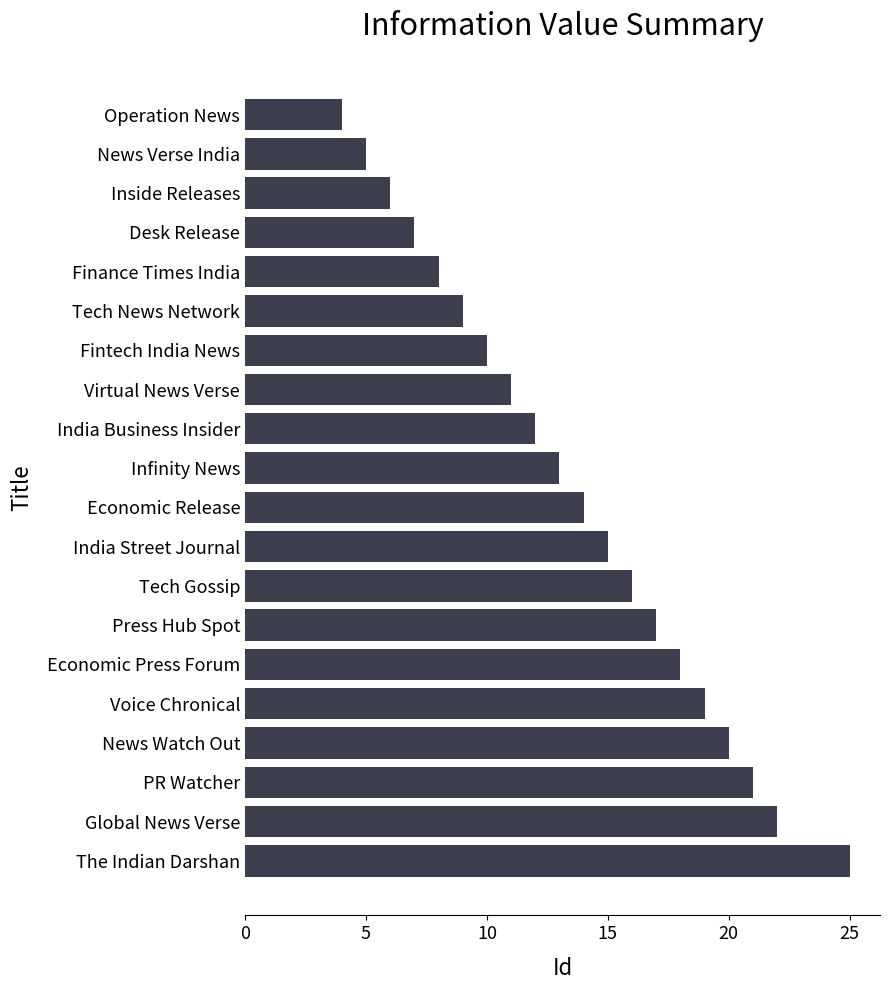

What is the difference between the maximum and minimum values?

21